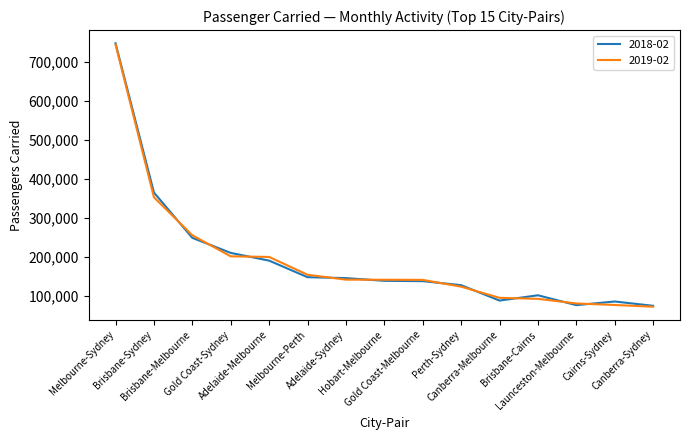

The value of 2018-02 at Adelaide-Melbourne is 191022. True or false?

True